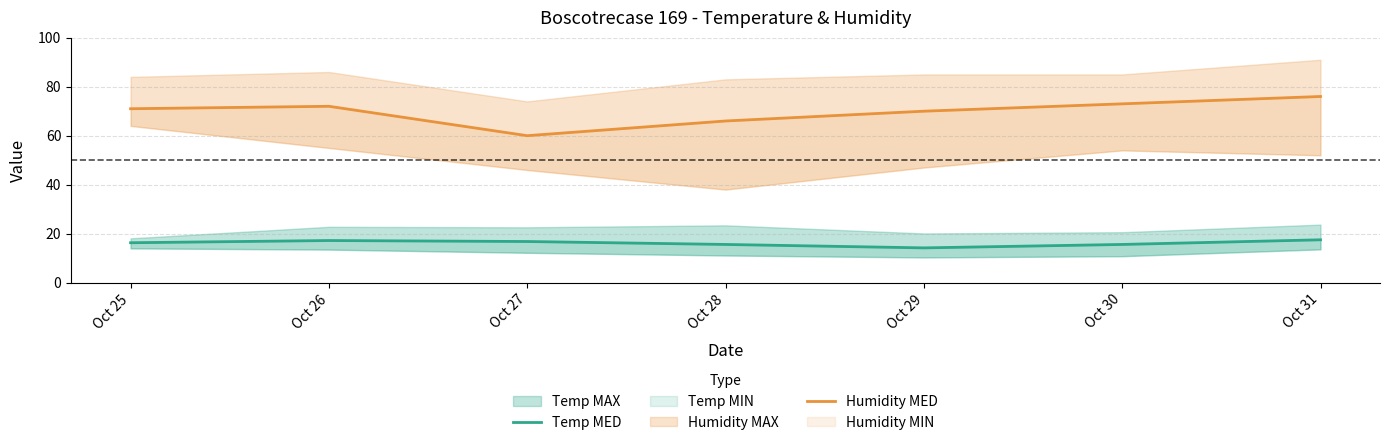

Where does the Temp MED series first go above 16?

Oct 25